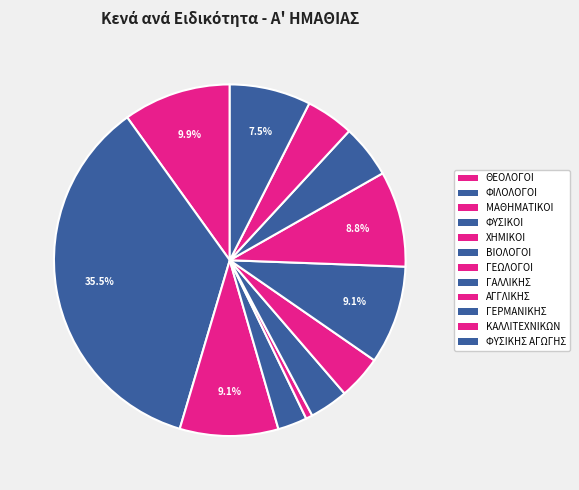

How many segments does this pie chart have?

12